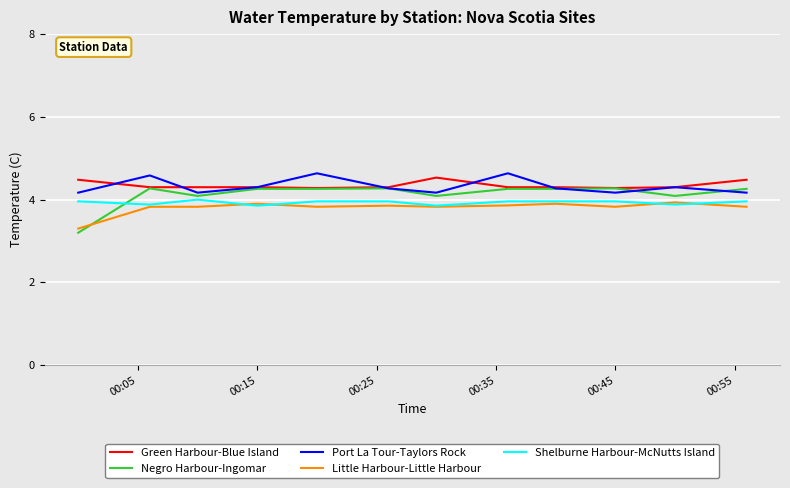

Which series has the widest spread of values?

Negro Harbour-Ingomar